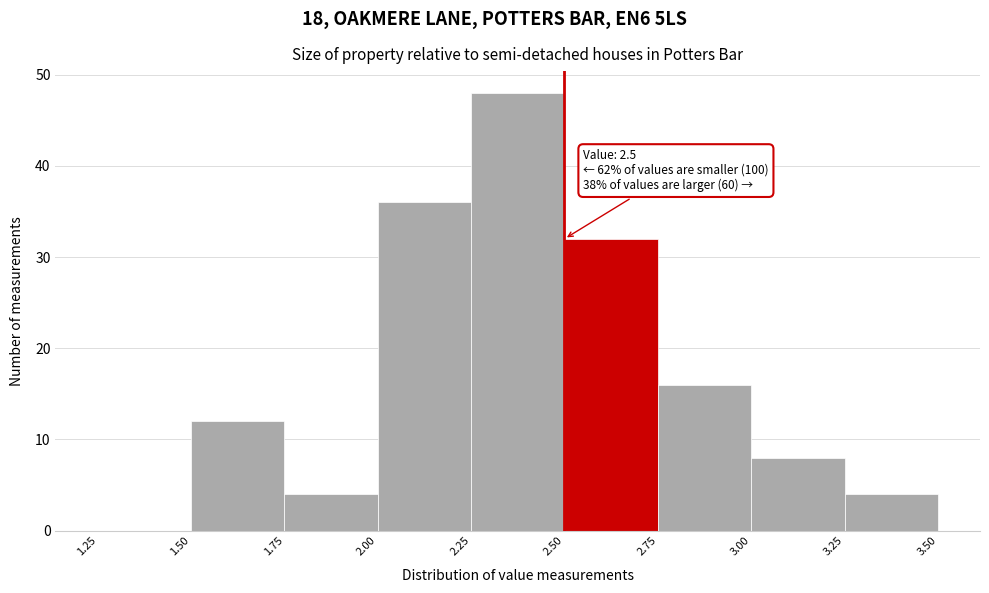

Over which range of the x-axis is the bar tallest?

2.25 to 2.50